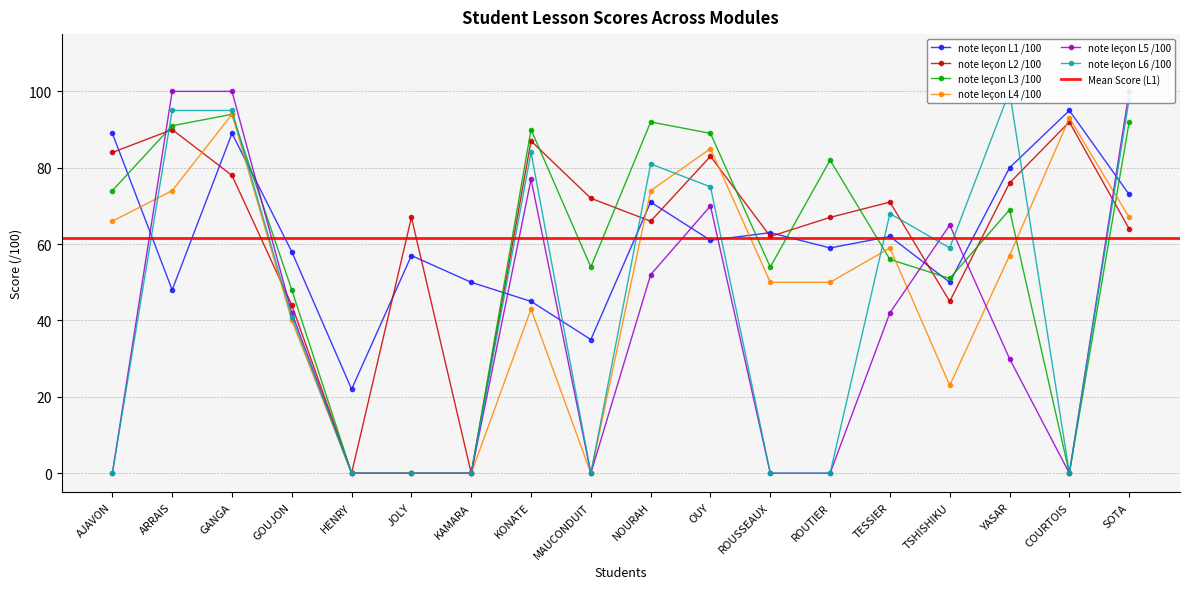

What is the difference between the note leçon L2 /100 values at NOURAH and TESSIER?

5